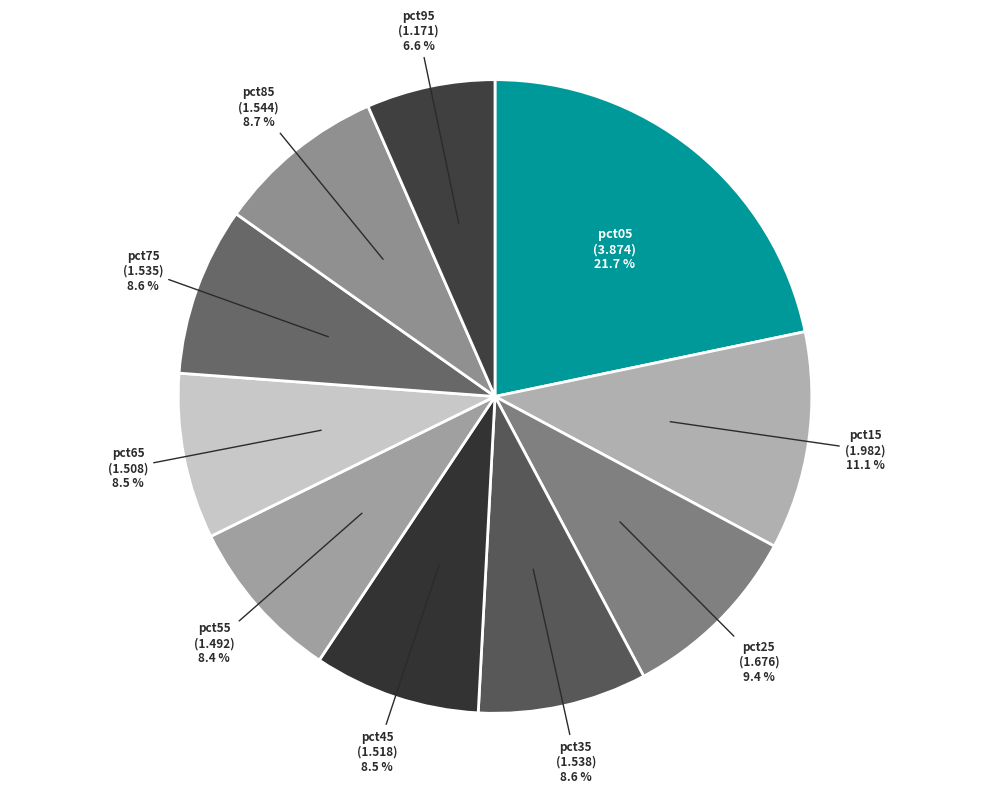

To the nearest percent, what percentage of the pie is pct15?

11%